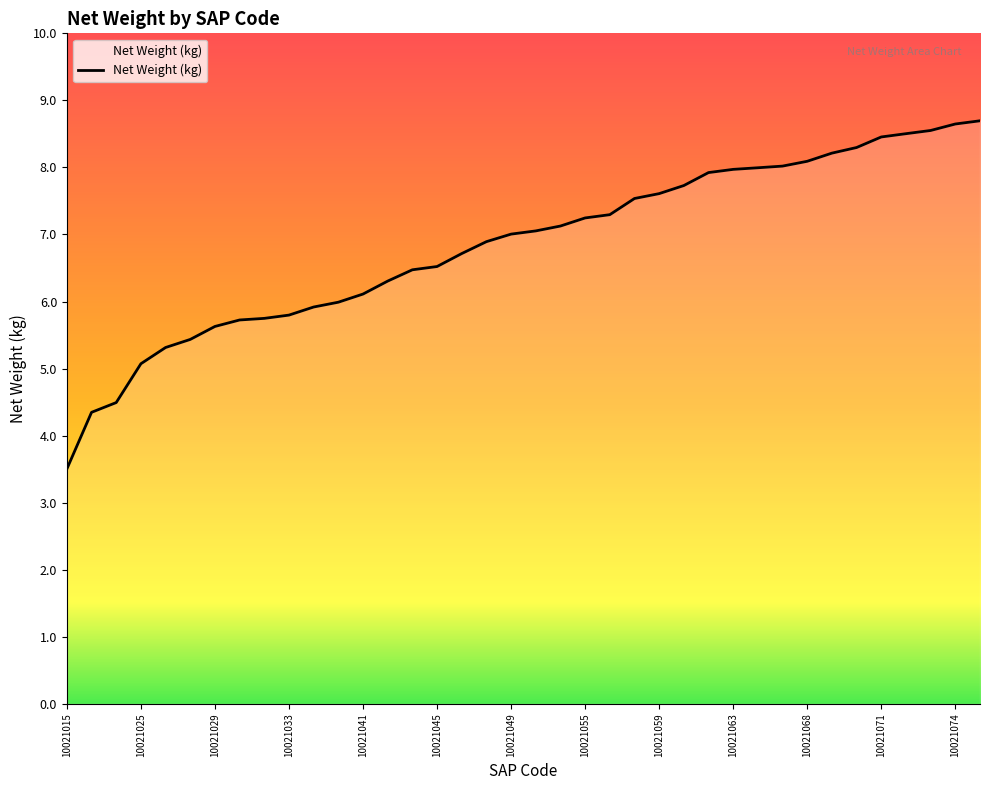

What is the difference between the maximum and minimum values?

5.2